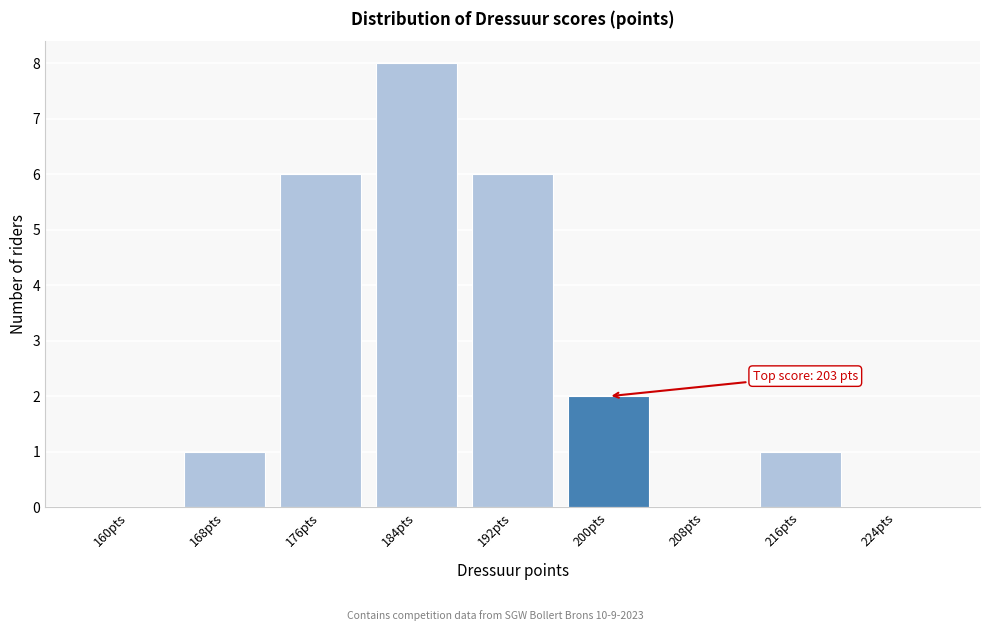

Reading left to right, transcribe all the data shown in this chart.

160pts=0	168pts=1	176pts=6	184pts=8	192pts=6	200pts=2	208pts=0	216pts=1	224pts=0